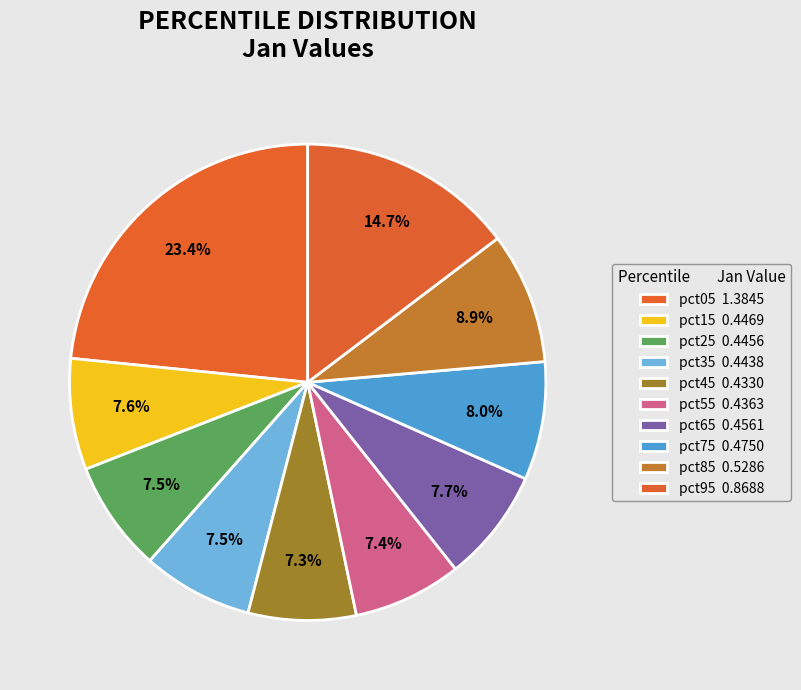

How many slices are in this pie chart?

10